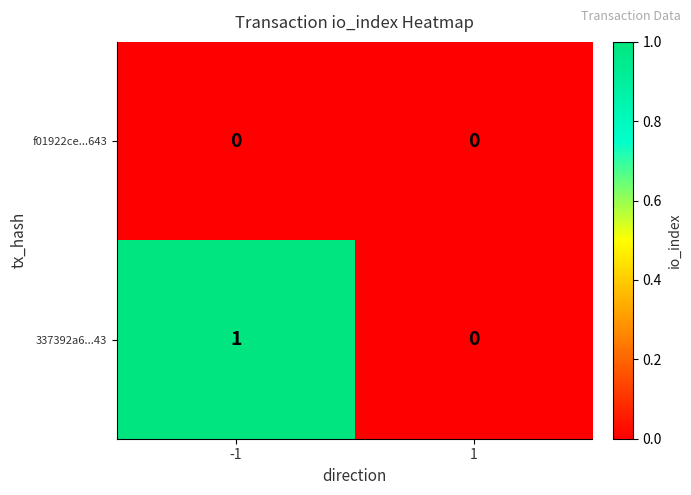

List the series in order of their overall mean, lowest first.

f01922ce...643, 337392a6...43